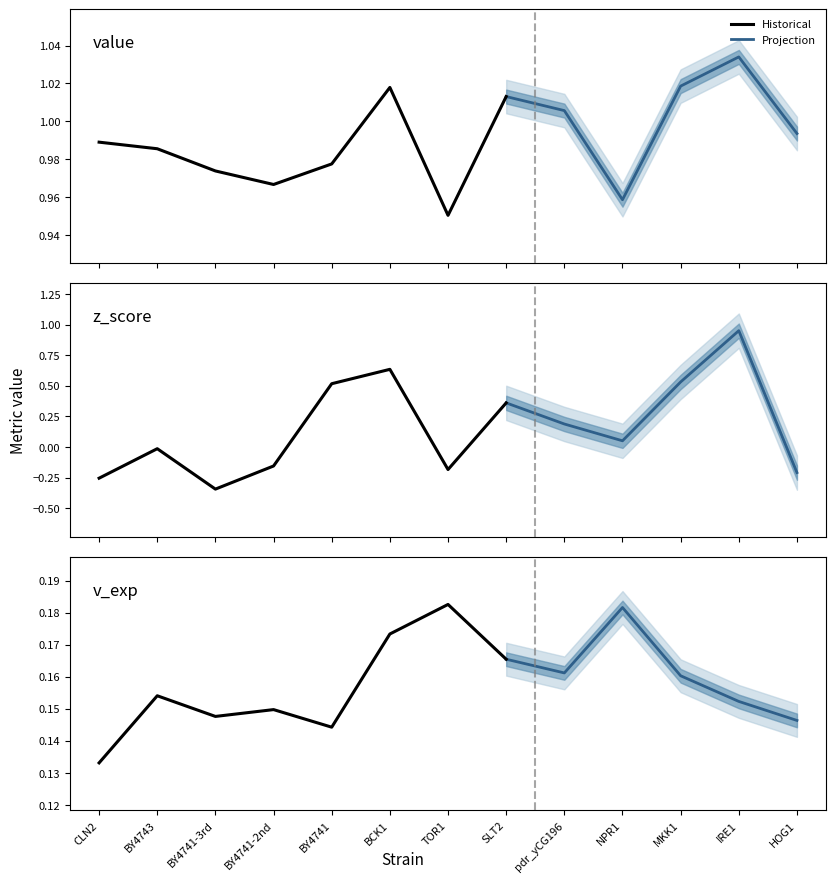

The value of z_score at SLT2 is 0.1. True or false?

False